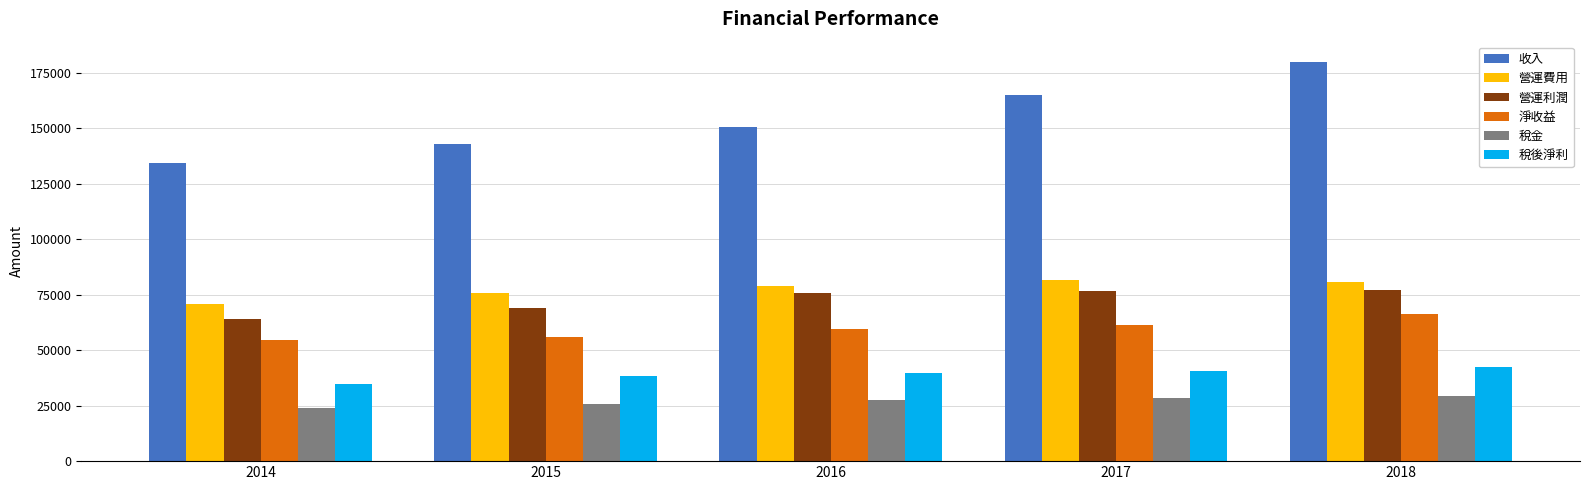

Rank the series at 2017 from highest to lowest value.

收入, 營運費用, 營運利潤, 淨收益, 稅後淨利, 稅金